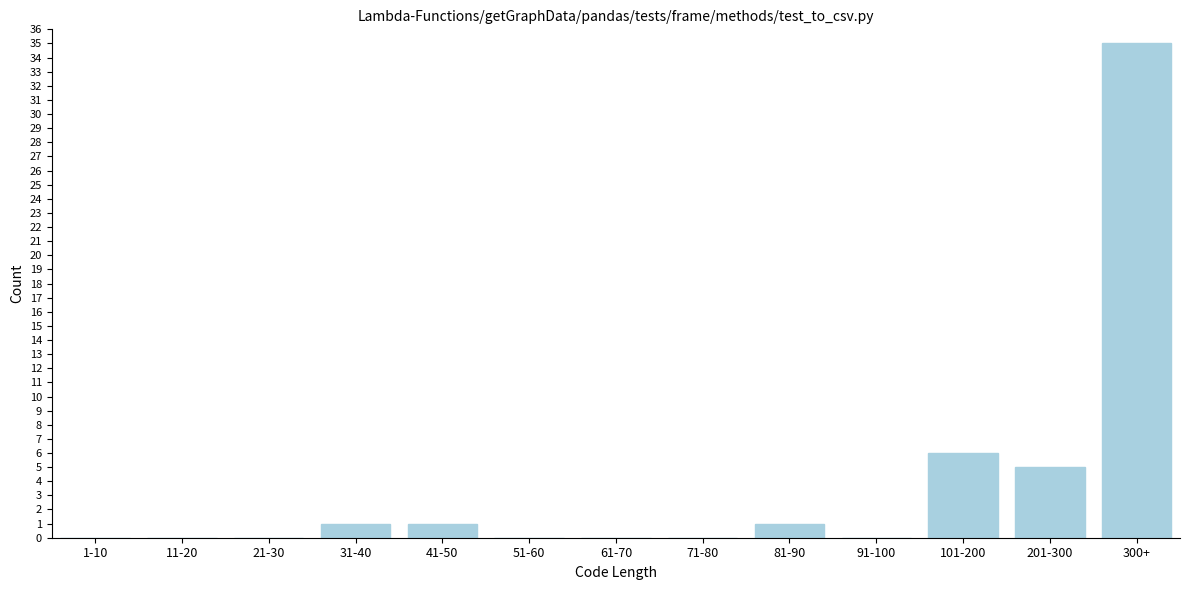

Reading left to right, what are all the values shown in this chart?

1-10=0	11-20=0	21-30=0	31-40=1	41-50=1	51-60=0	61-70=0	71-80=0	81-90=1	91-100=0	101-200=6	201-300=5	300+=35